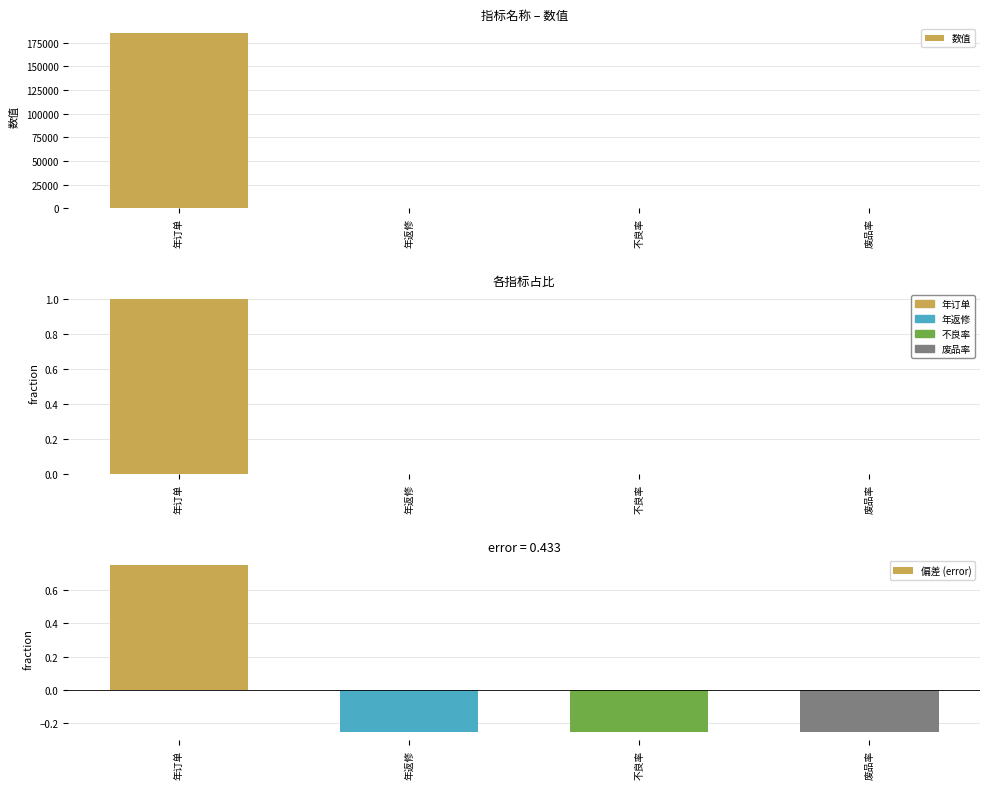

Which series has the widest spread of values?

数值